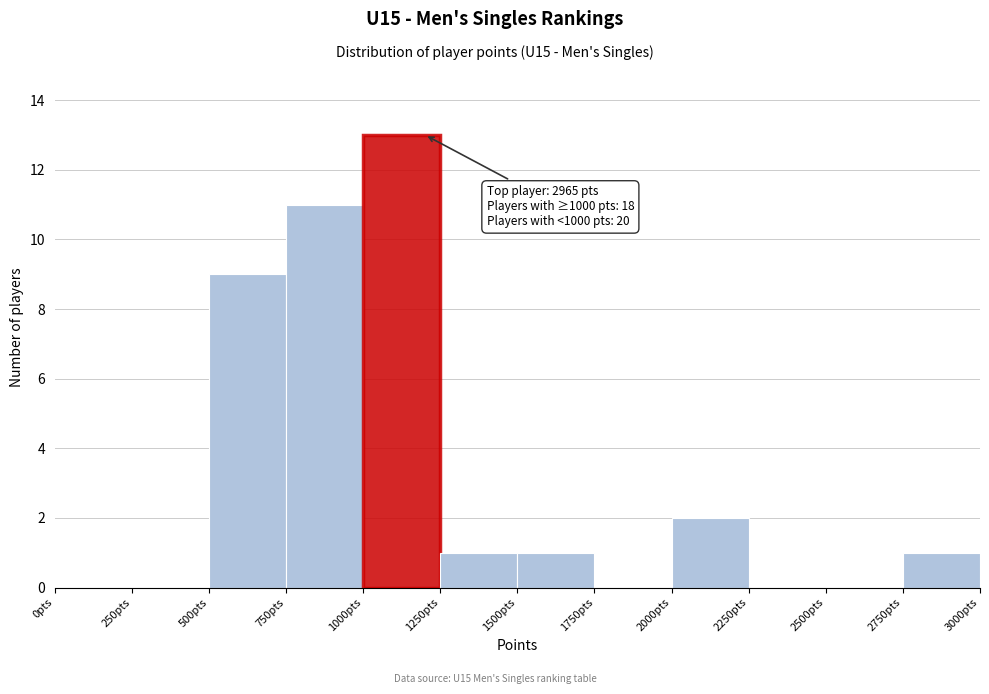

Which range on the x-axis has the tallest bar?

1000 to 1250